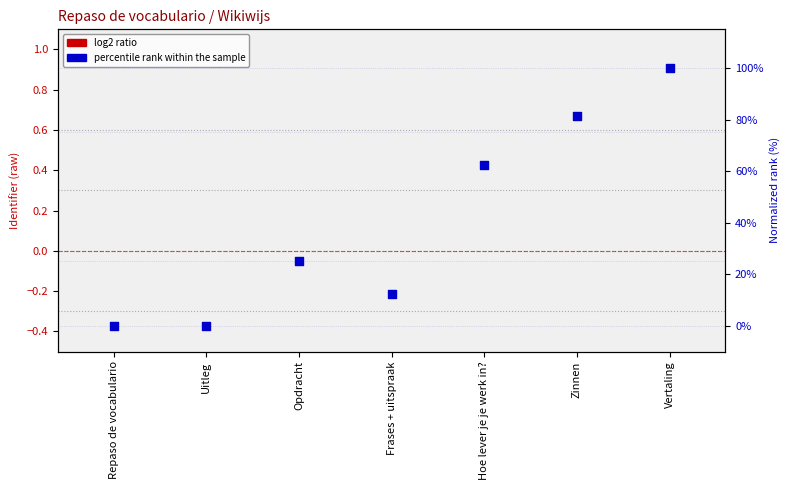

Which series has the largest total across all categories?

percentile rank within the sample